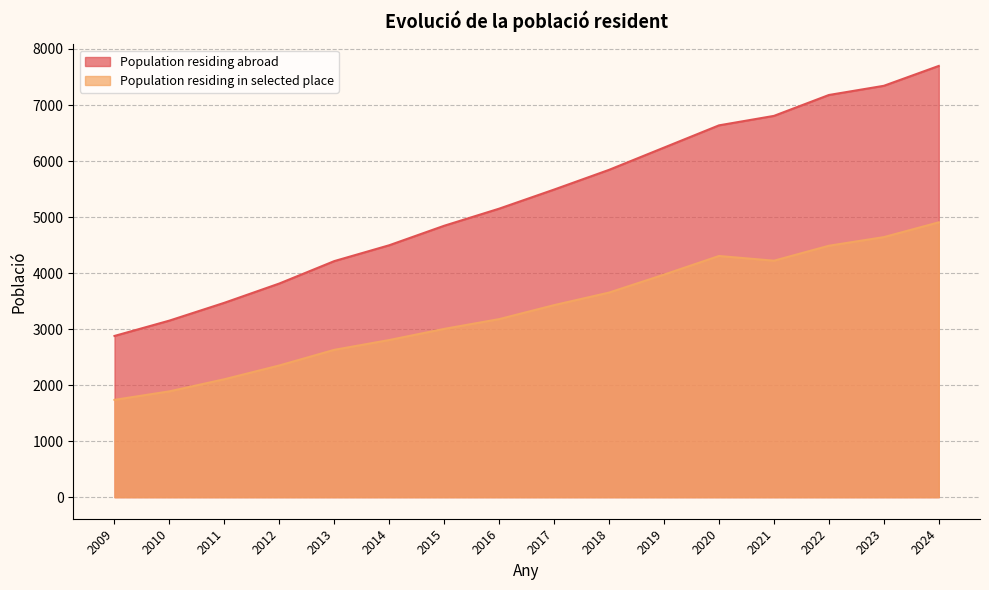

Which category has the highest value in the Population residing in selected place series?

2024